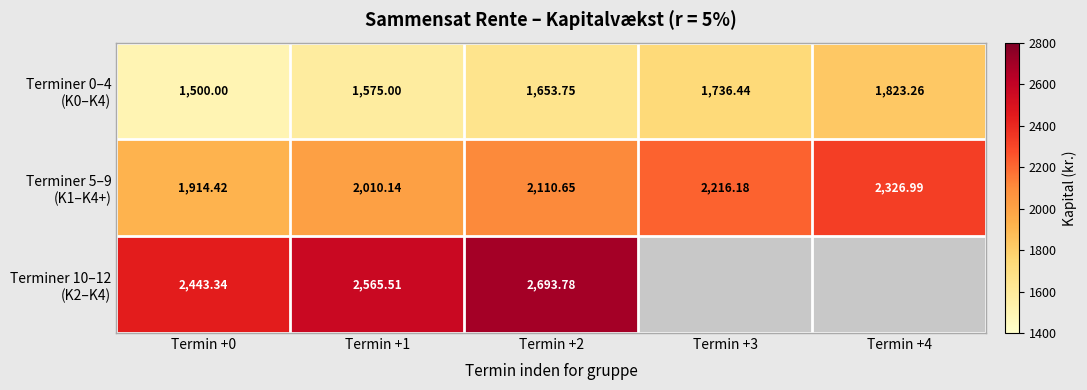

At which category is the sum across all series the highest?

Termin +2